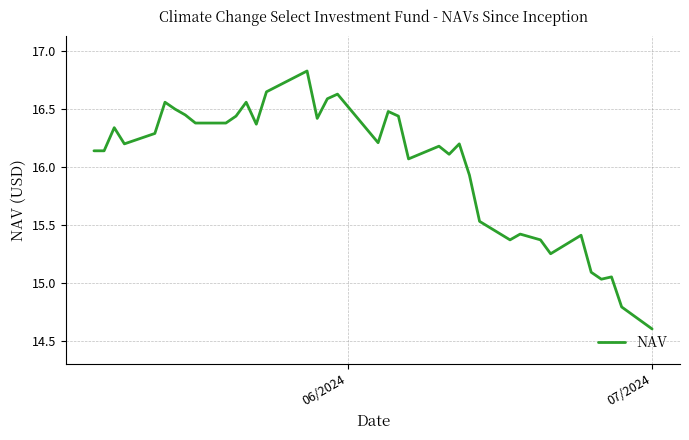

What is the minimum value shown in the chart?

14.6